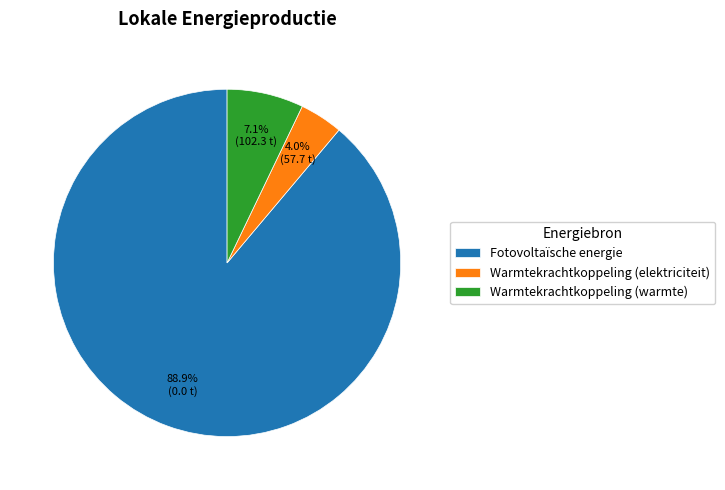

Approximately how many times larger is the value at Warmtekrachtkoppeling (elektriciteit) compared to Warmtekrachtkoppeling (warmte)?

0.6